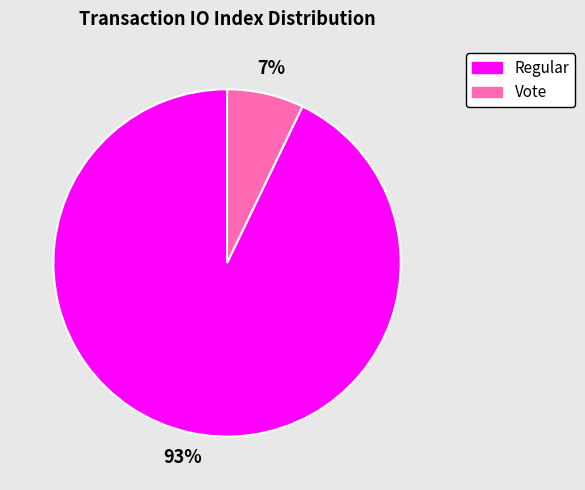

How many segments does this pie chart have?

2